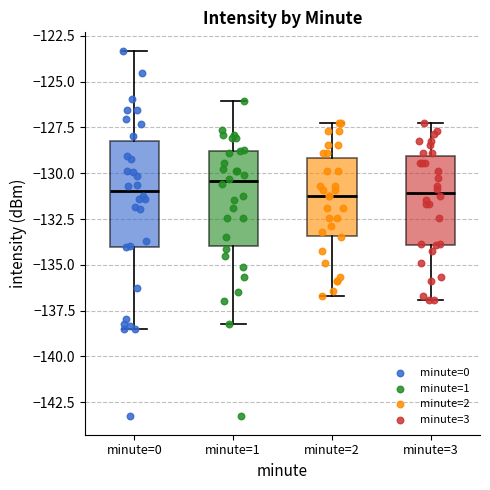

Which box is the tallest, from its lower edge to its upper edge?

minute=0